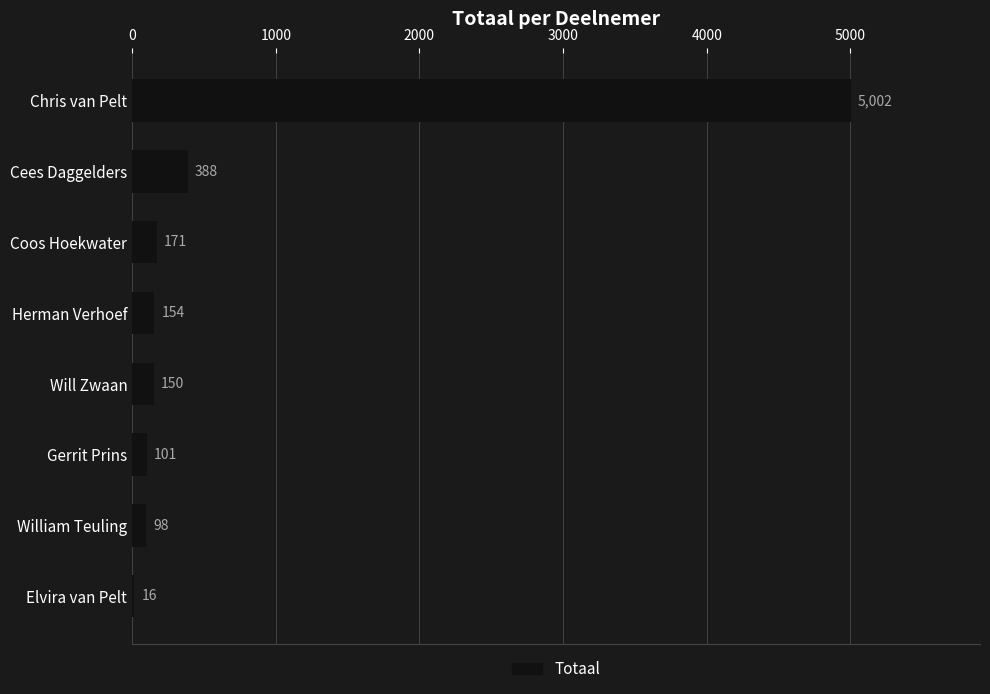

What is the change in value from Coos Hoekwater to Will Zwaan?

-21